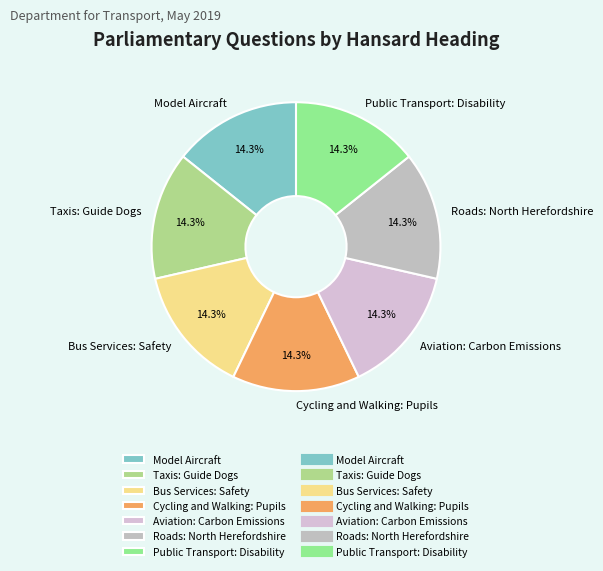

How much of the chart is everything except Public Transport: Disability?

85.7%